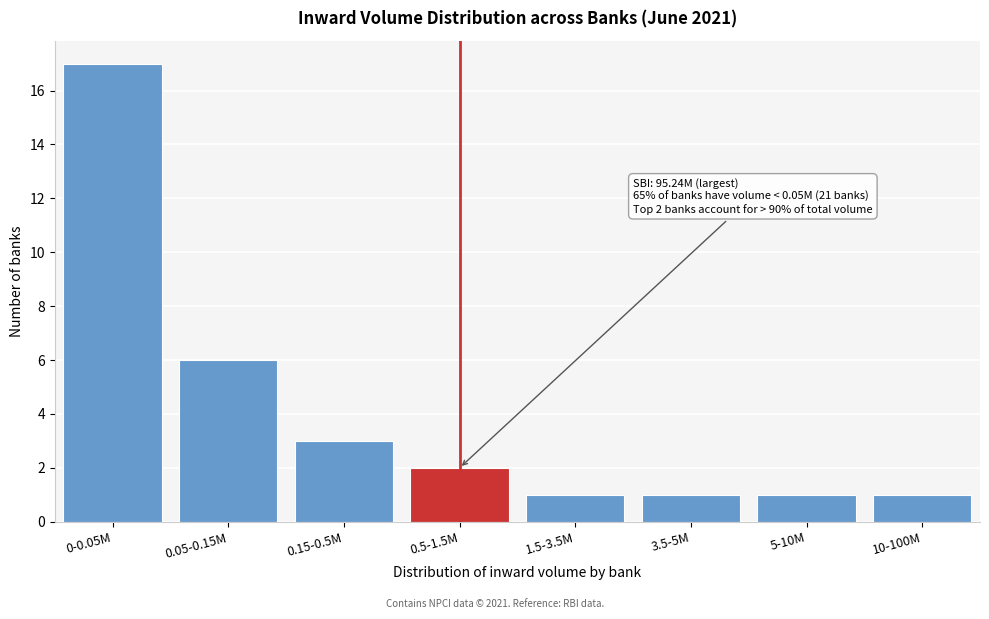

Reading left to right, list all the values displayed in this chart.

17	6	3	2	1	1	1	1